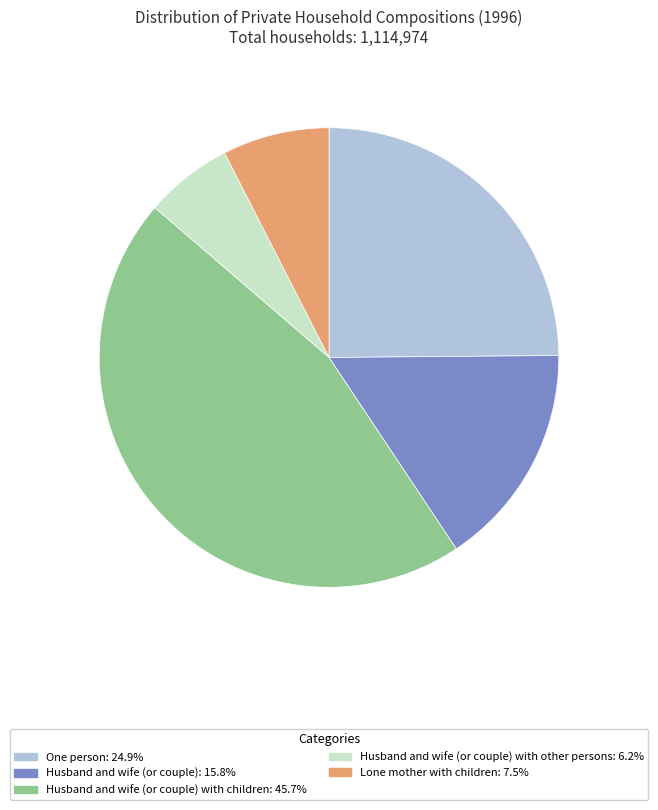

Is there a majority slice in this chart?

No